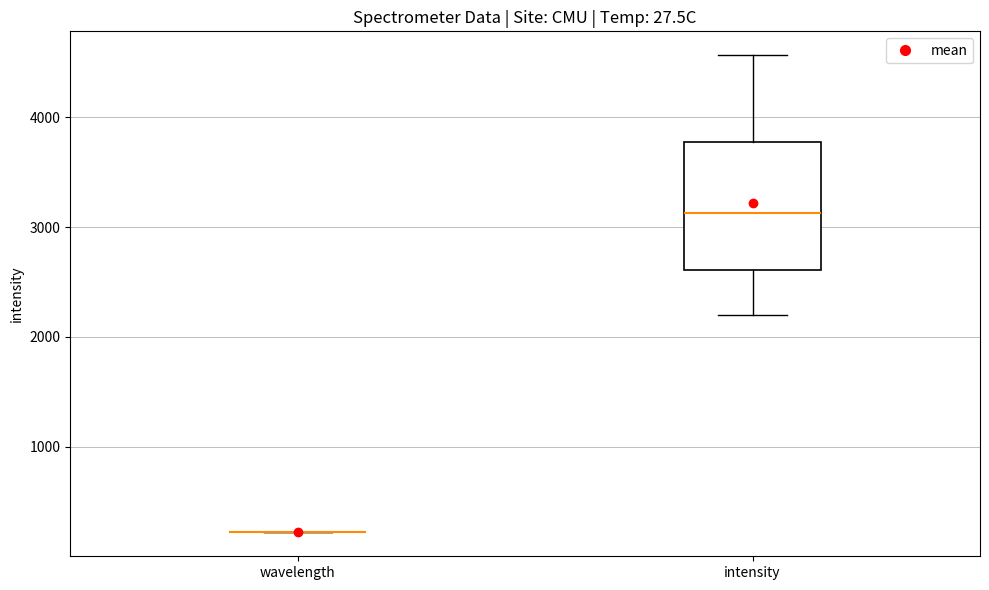

Comparing the boxes themselves (not the whiskers), which one is the tallest?

intensity